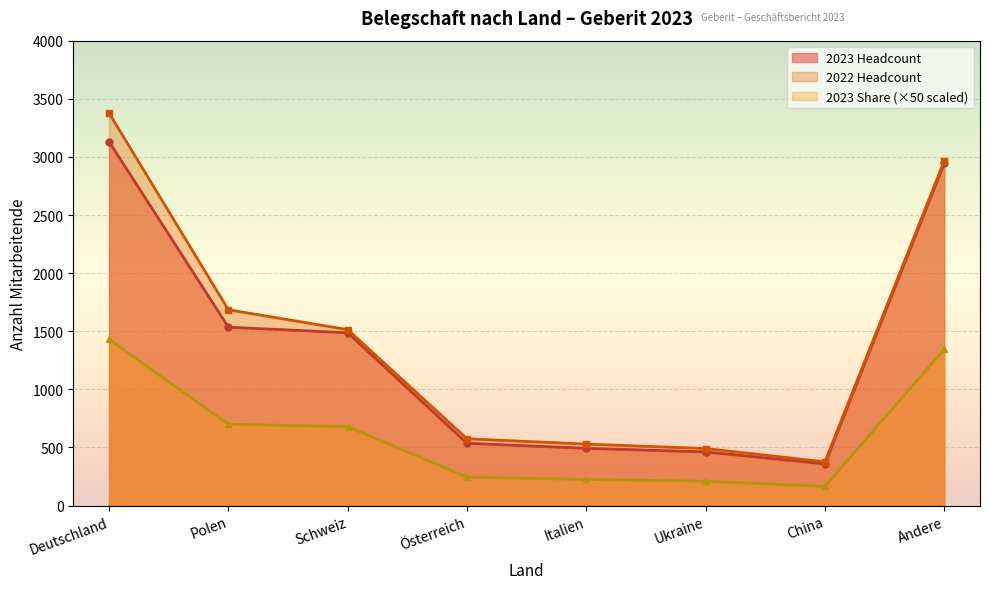

What is the sum of the 2022 Headcount values at China and Ukraine?

868.0